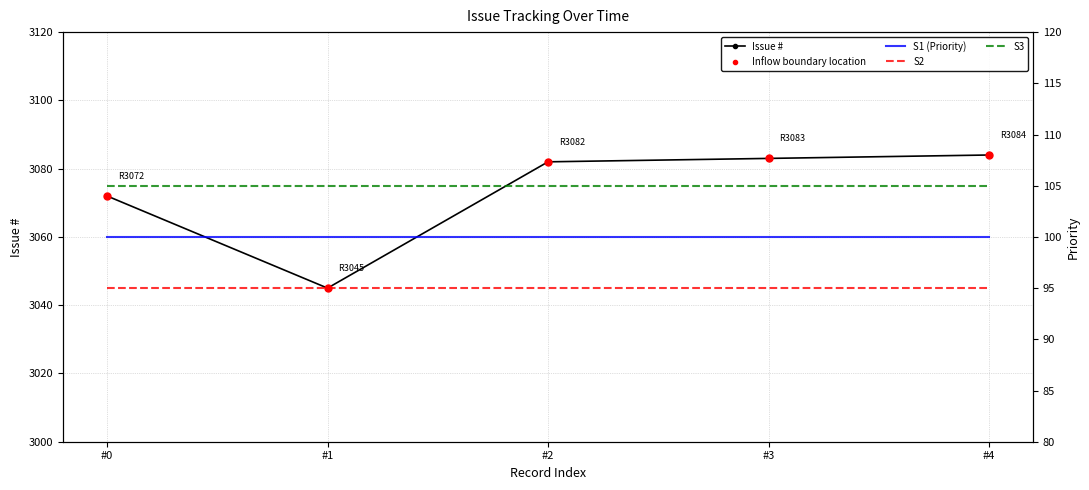

At how many categories does at least one series exceed 1743?

5